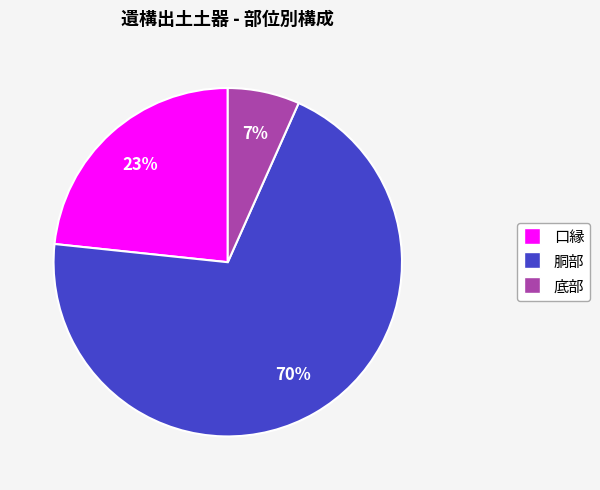

Is 口縁 the majority of the pie?

No